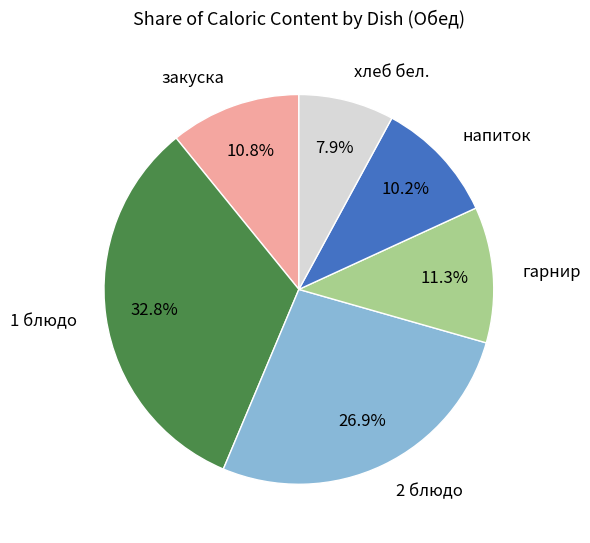

Is the sum of закуска and хлеб бел. greater than half?

No